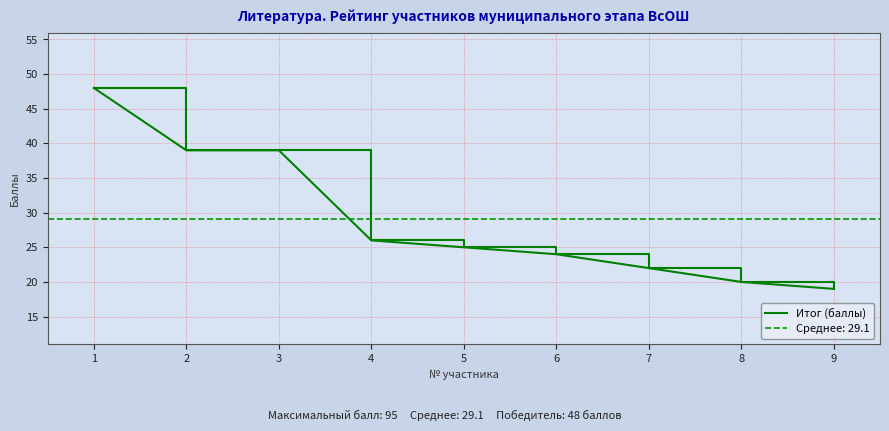

Reading left to right, extract all data points from this chart.

1=48	2=39	3=39	4=26	5=25	6=24	7=22	8=20	9=19